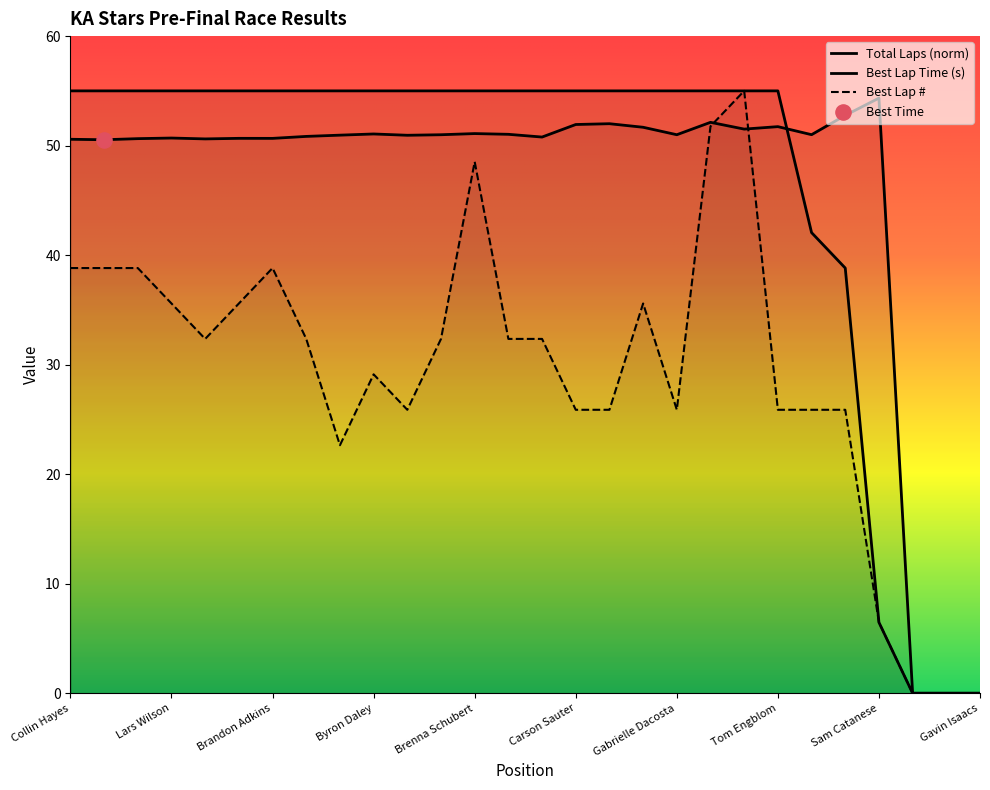

At which category is the sum across all series the highest?

Alec Vidal